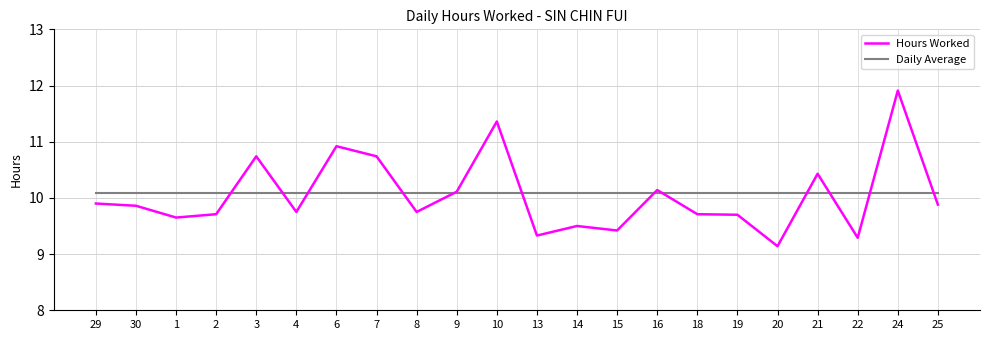

Where do Hours Worked and Daily Average first cross each other?

2 and 3